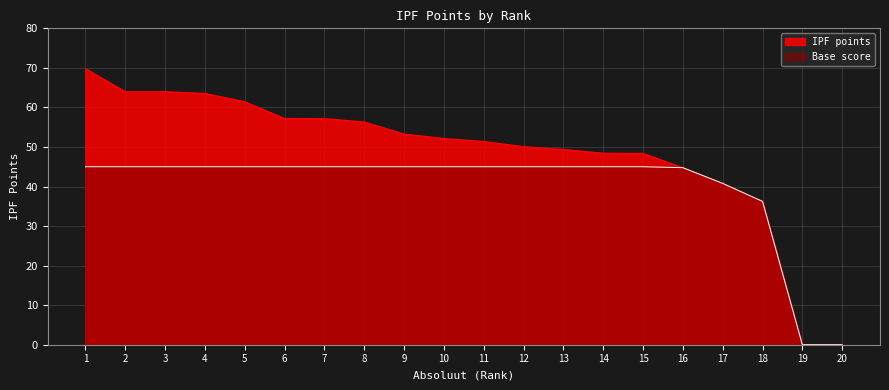

What is the sum of the values at 5 and 4?

125.0